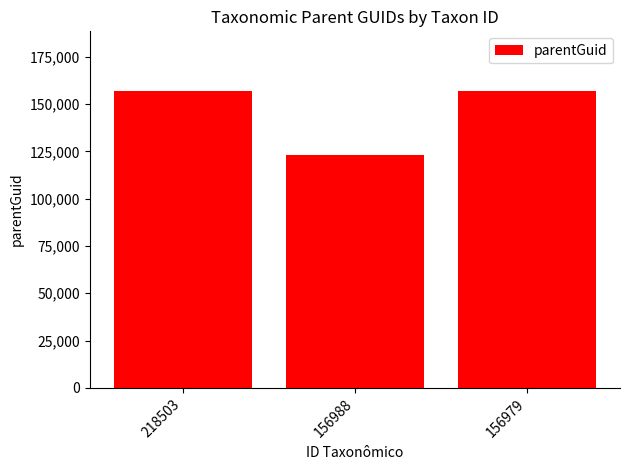

Is it true that the value at 156979 is 156988?

True